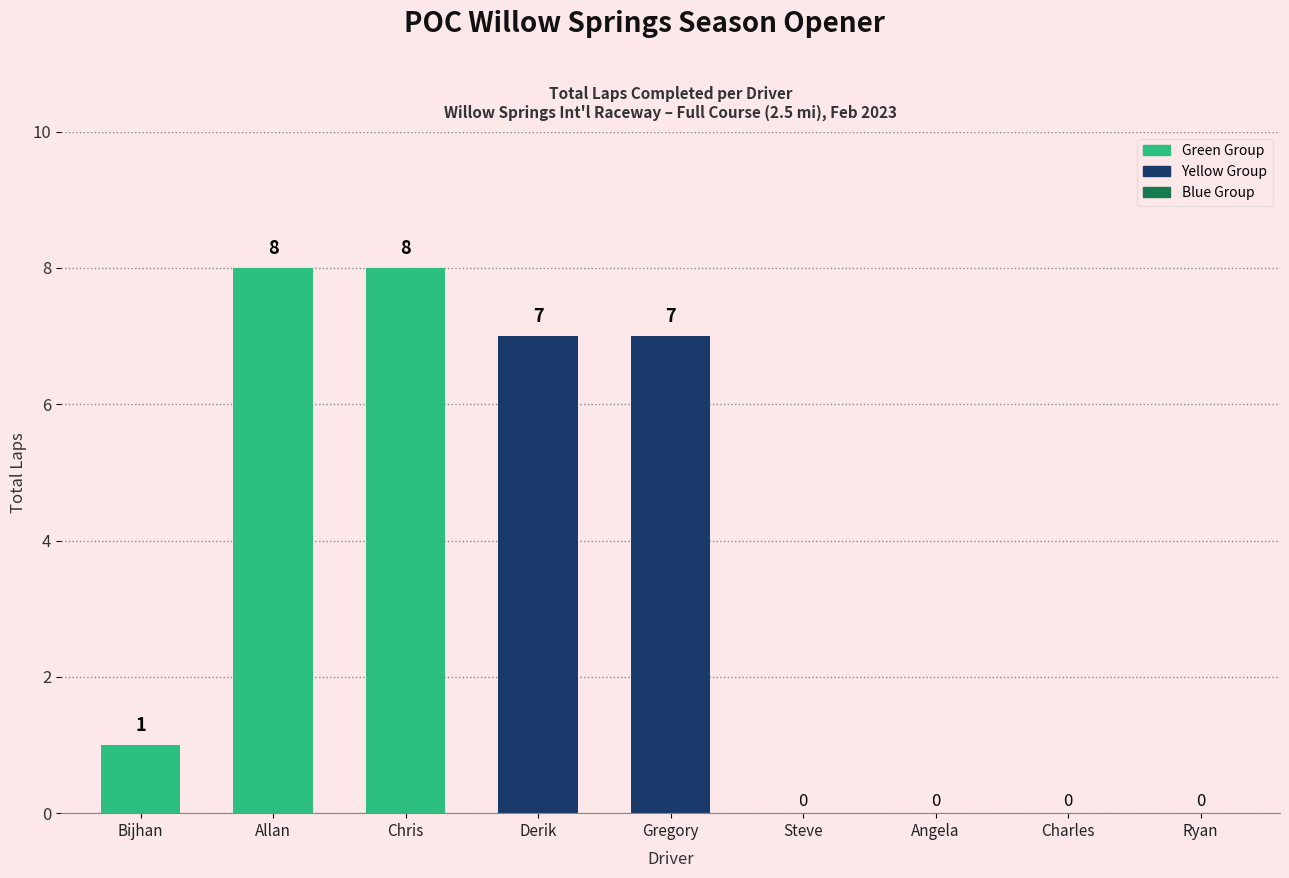

Where is the data nearest to the value 4?

Bijhan